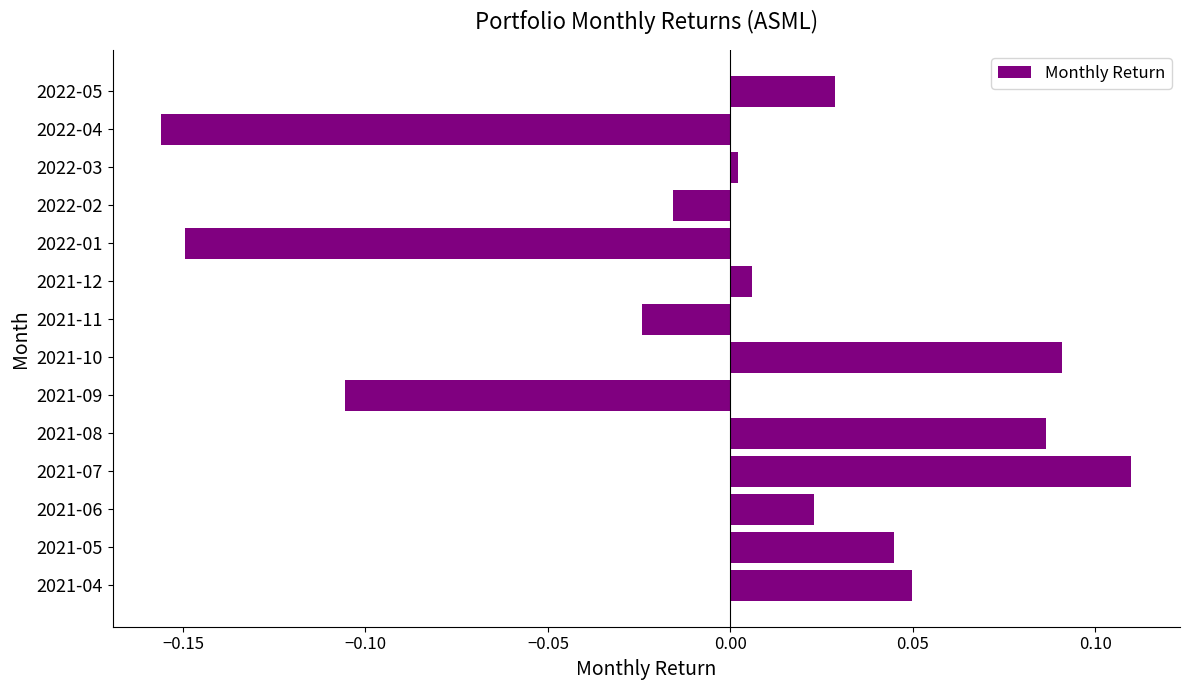

True or false: the data shows 0.0 at 2021-07.

False